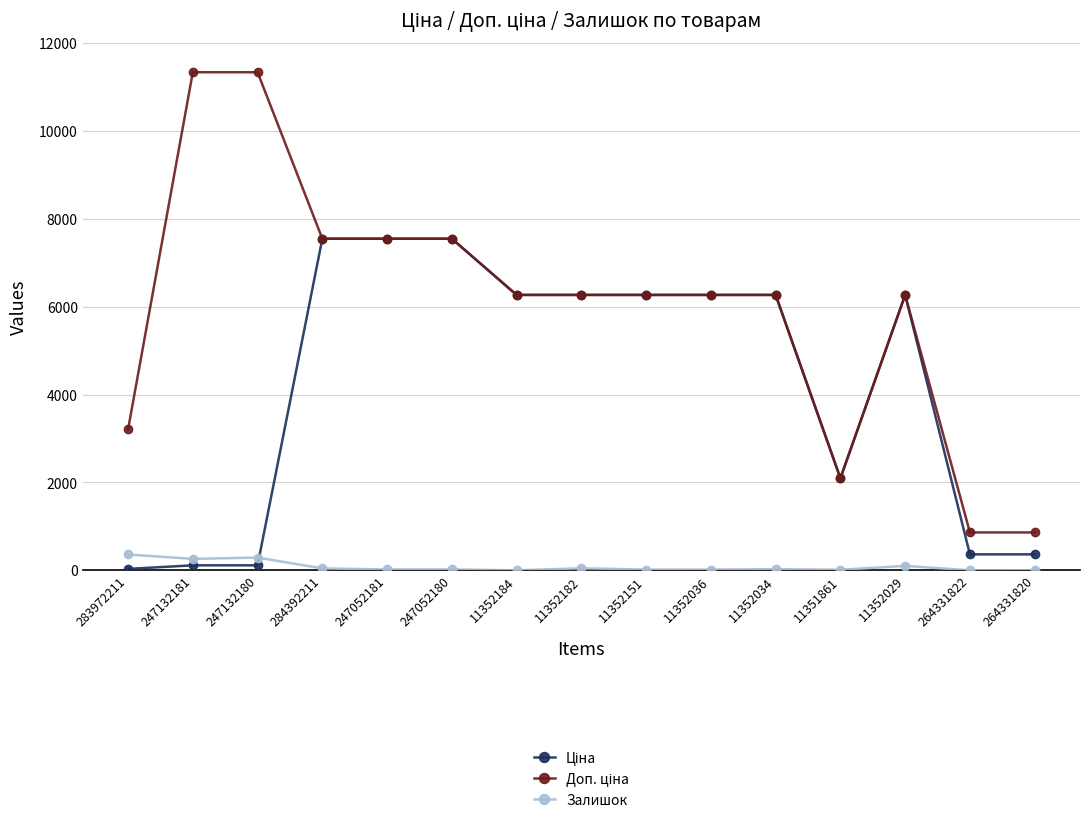

How many data points does each series have?

15